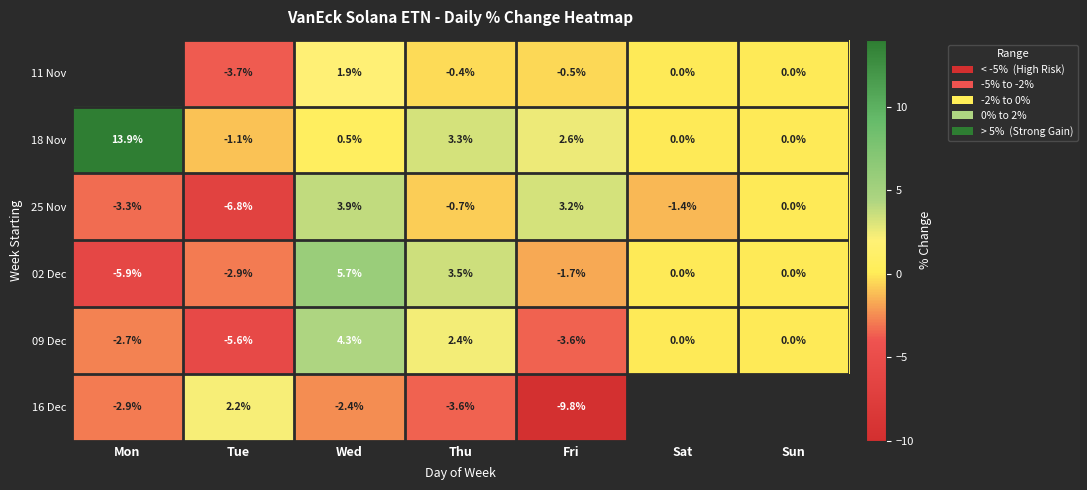

How many values in the 09 Dec series are below 0?

3